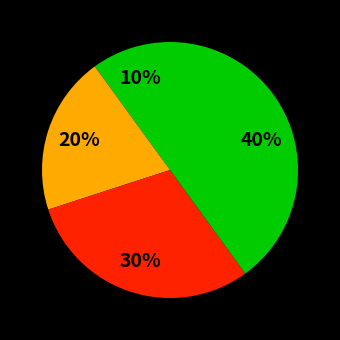

How many segments does this pie chart have?

4